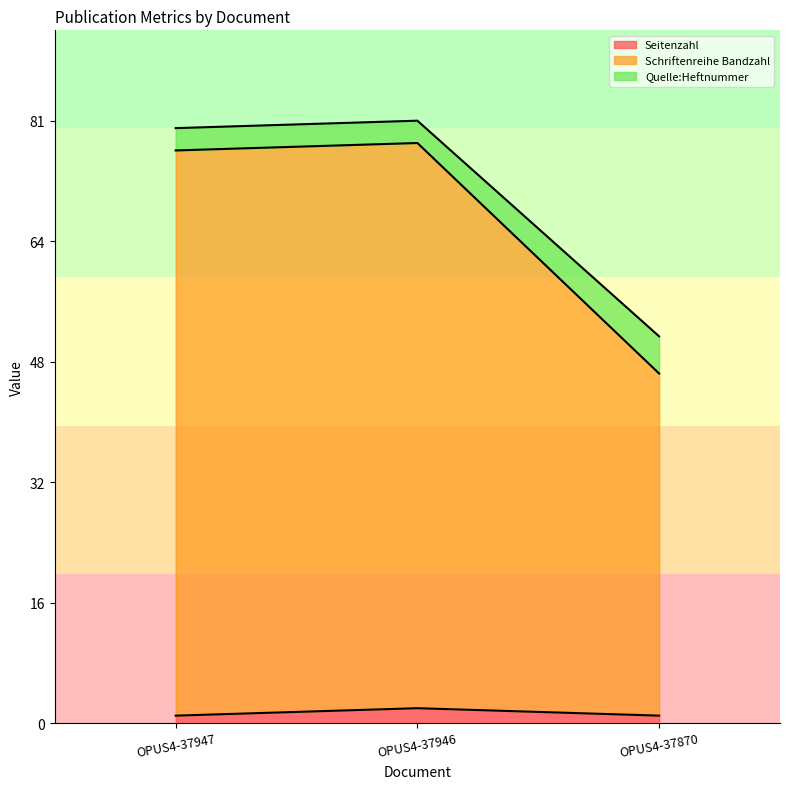

What are all the series names shown in the legend?

Seitenzahl, Schriftenreihe Bandzahl, Quelle:Heftnummer